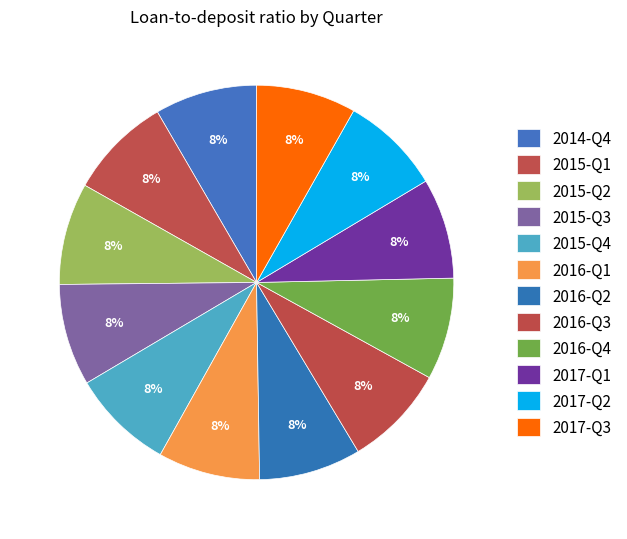

What is the ratio of the value at 2016-Q1 to the value at 2014-Q4?

1.0